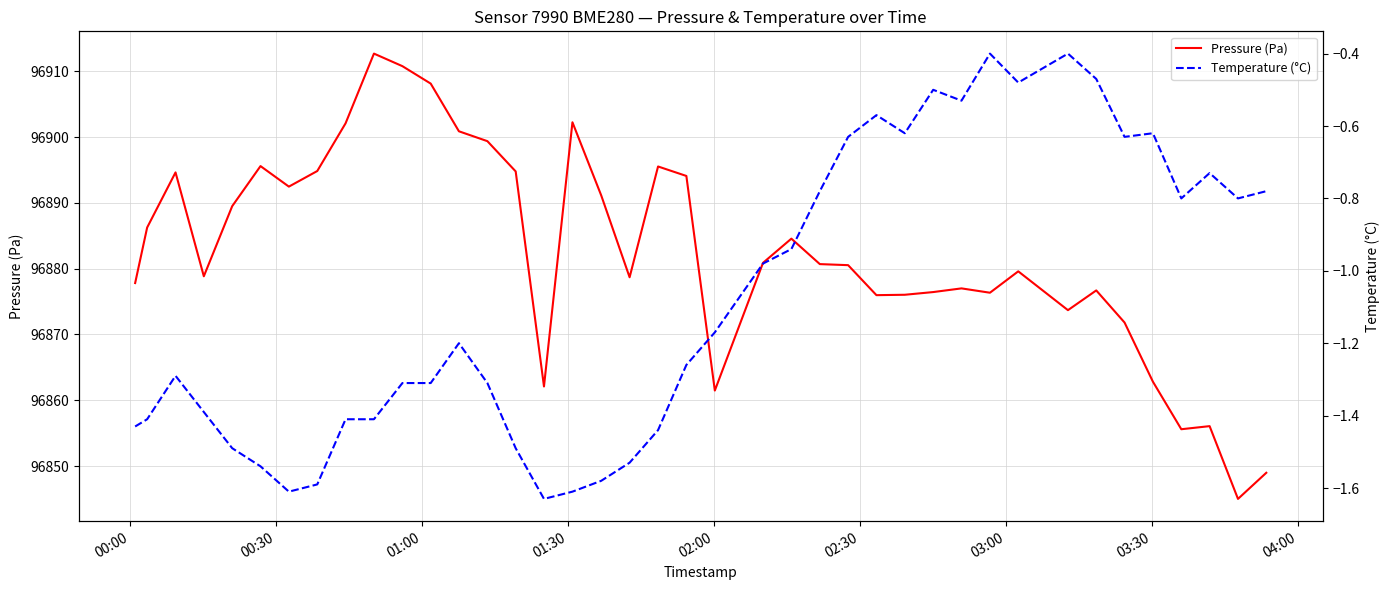

True or false: Pressure (Pa) and Temperature (°C) cross at least once.

False